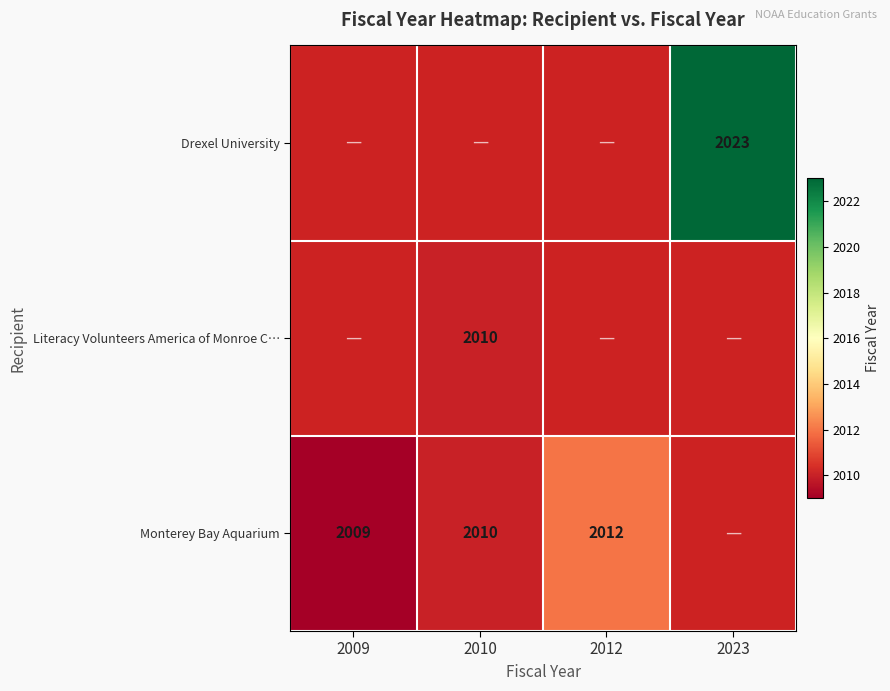

True or false: Literacy Volunteers America of Monroe C… has a value of 735.2 at 2010.

False